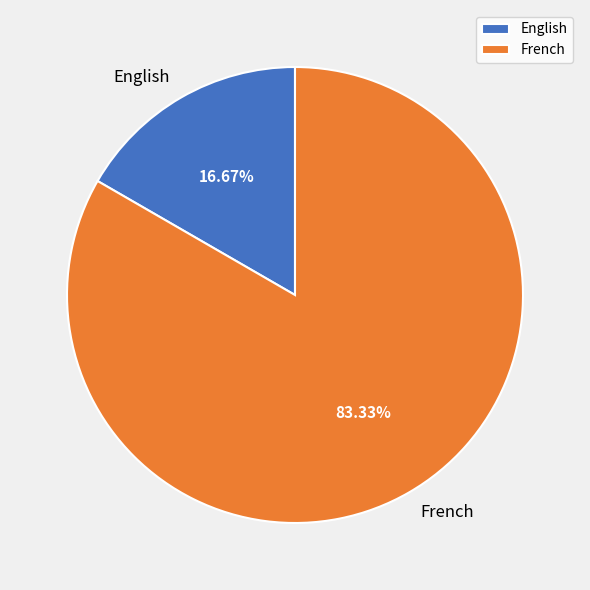

To the nearest percent, what is the difference between the largest and smallest slice percentages?

67%